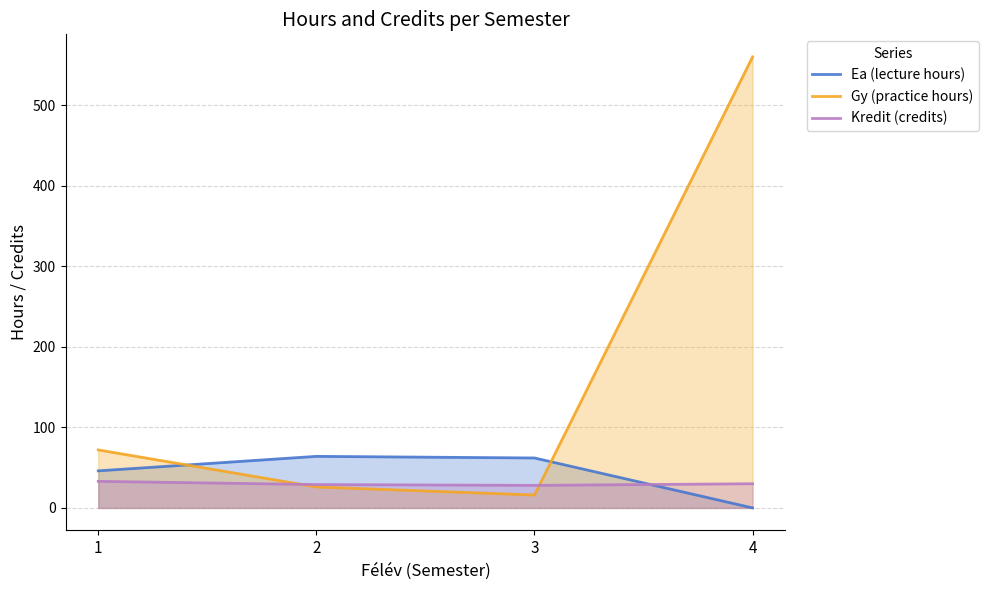

Is it true that Ea (lecture hours) equals 62 at 3?

True